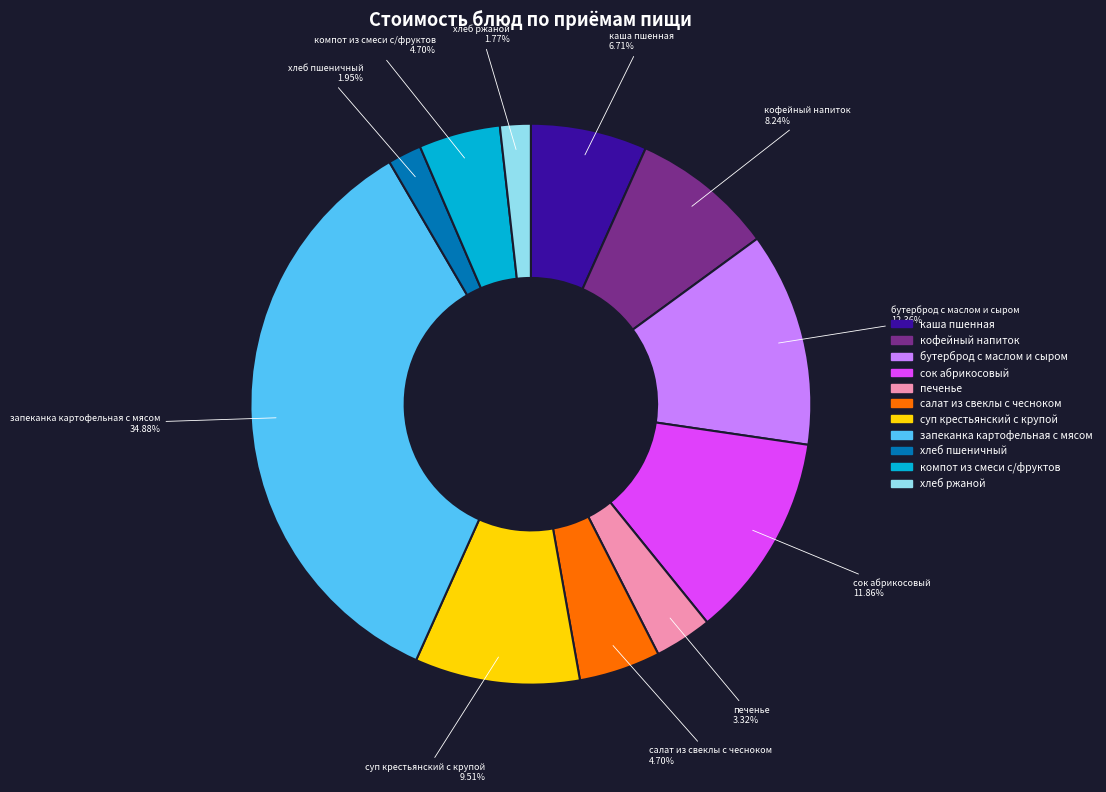

Is it true that хлеб пшеничный is 2% of the pie?

True